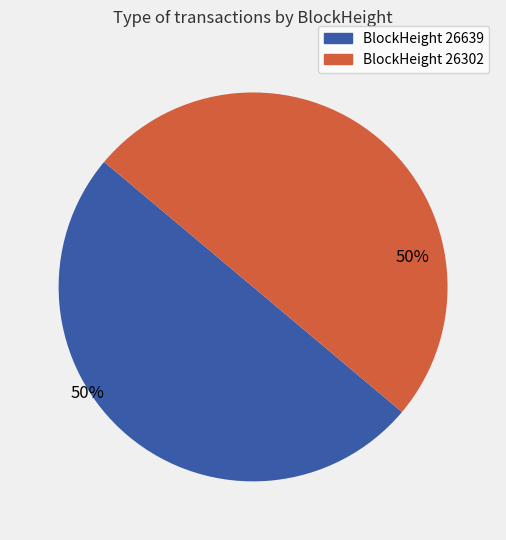

What is the ratio of the value at BlockHeight 26639 to the value at BlockHeight 26302?

1.0